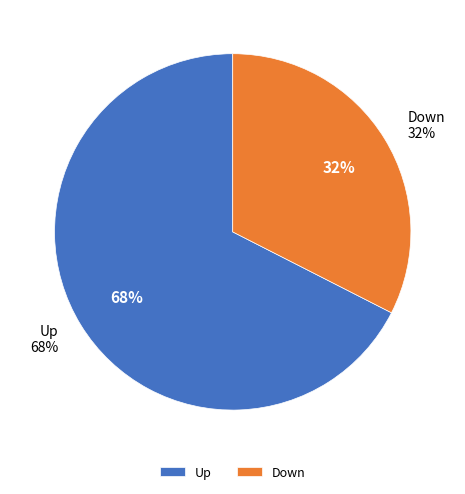

What is the majority slice?

up